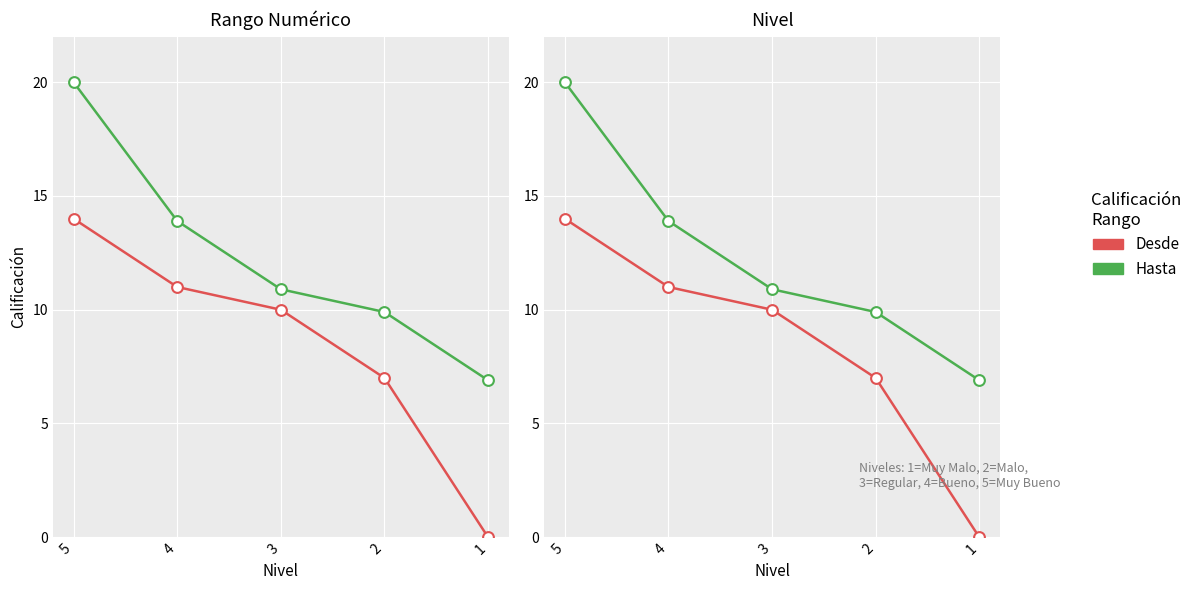

Which series has the widest spread of Y values?

Desde